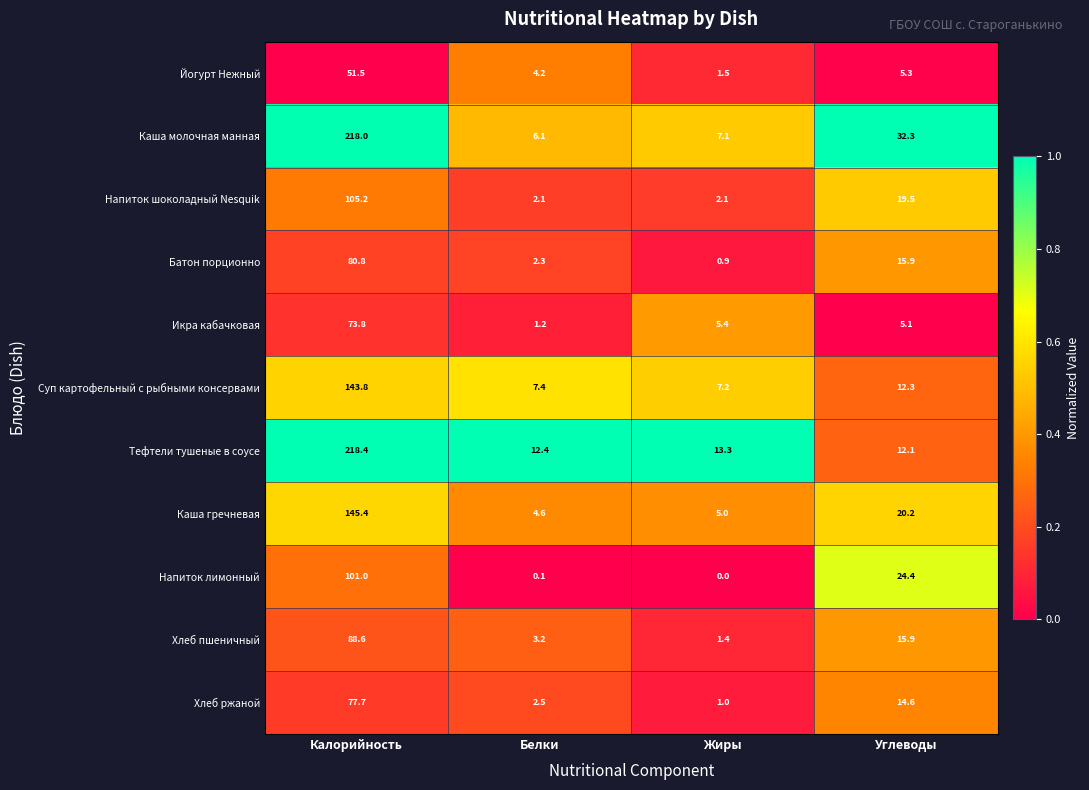

Which series has the largest total across all categories?

Каша молочная манная